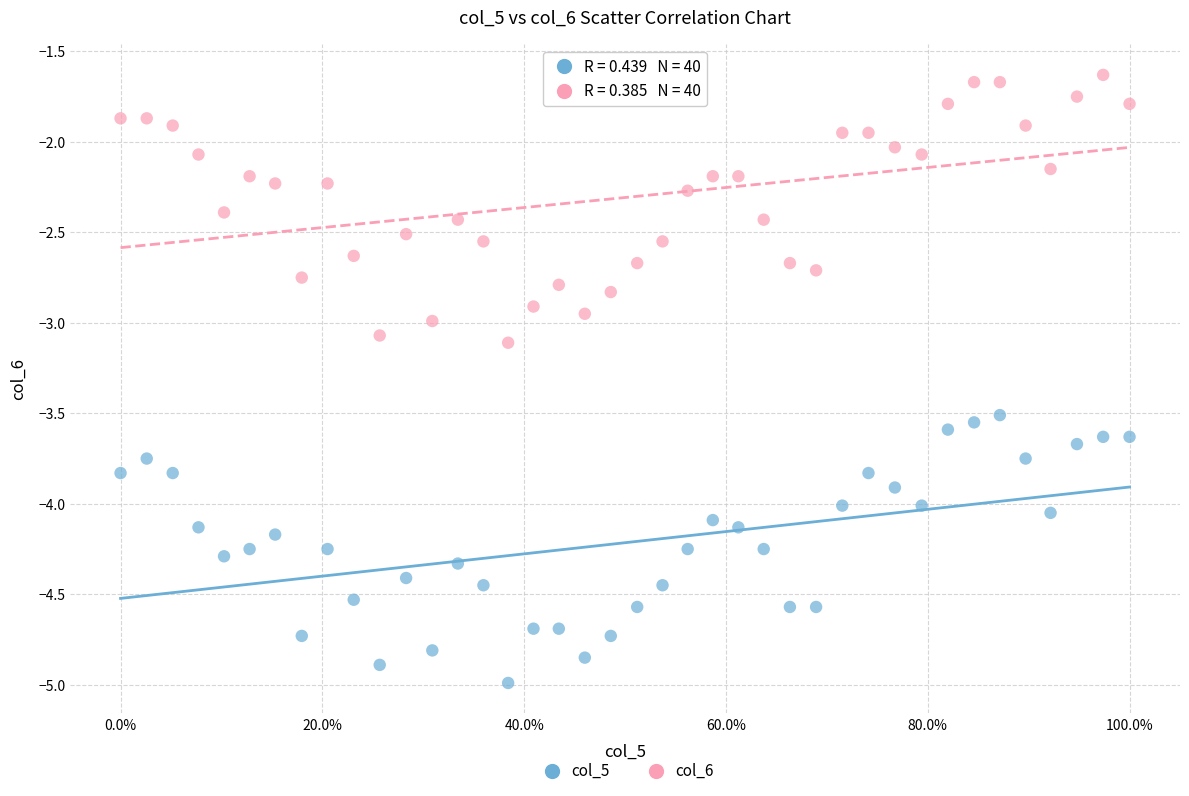

Across all data points, what is the range of Y values (max minus min)?

3.4